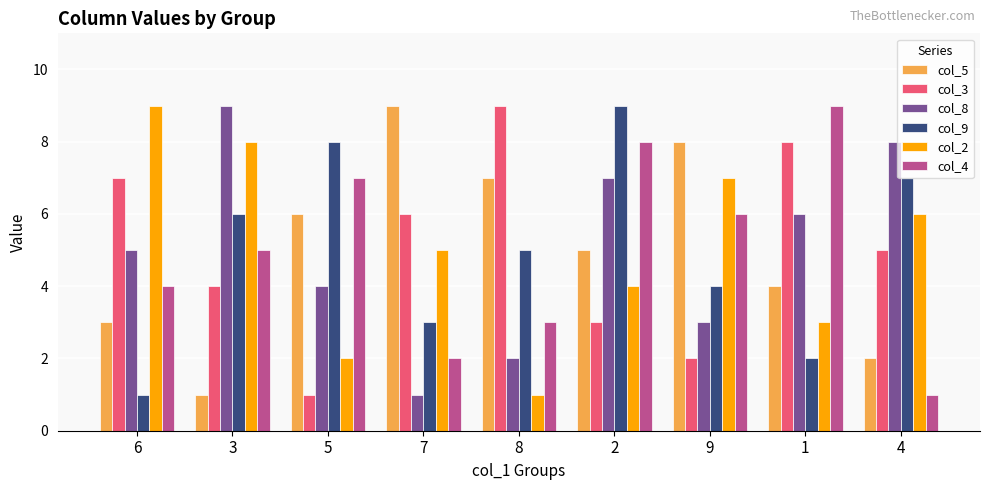

What is the difference between the second highest and second lowest values in the col_3 series?

6